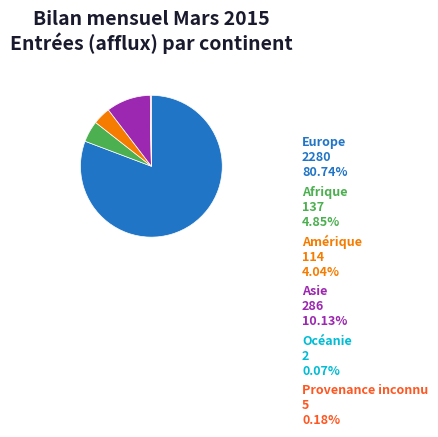

Which slice is the largest?

Europe